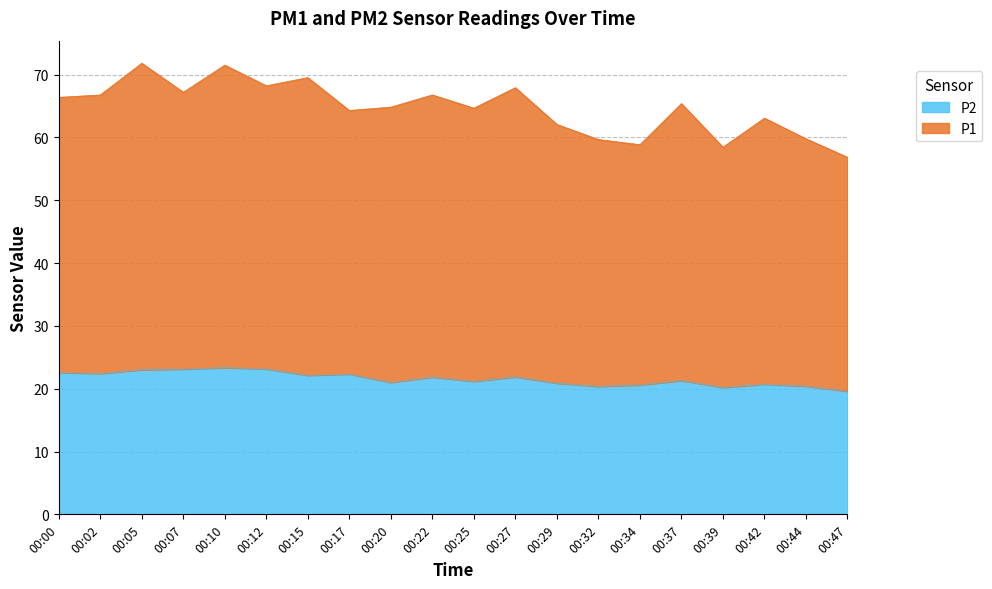

True or false: P2 has a value of 22.4 at 00:02.

True